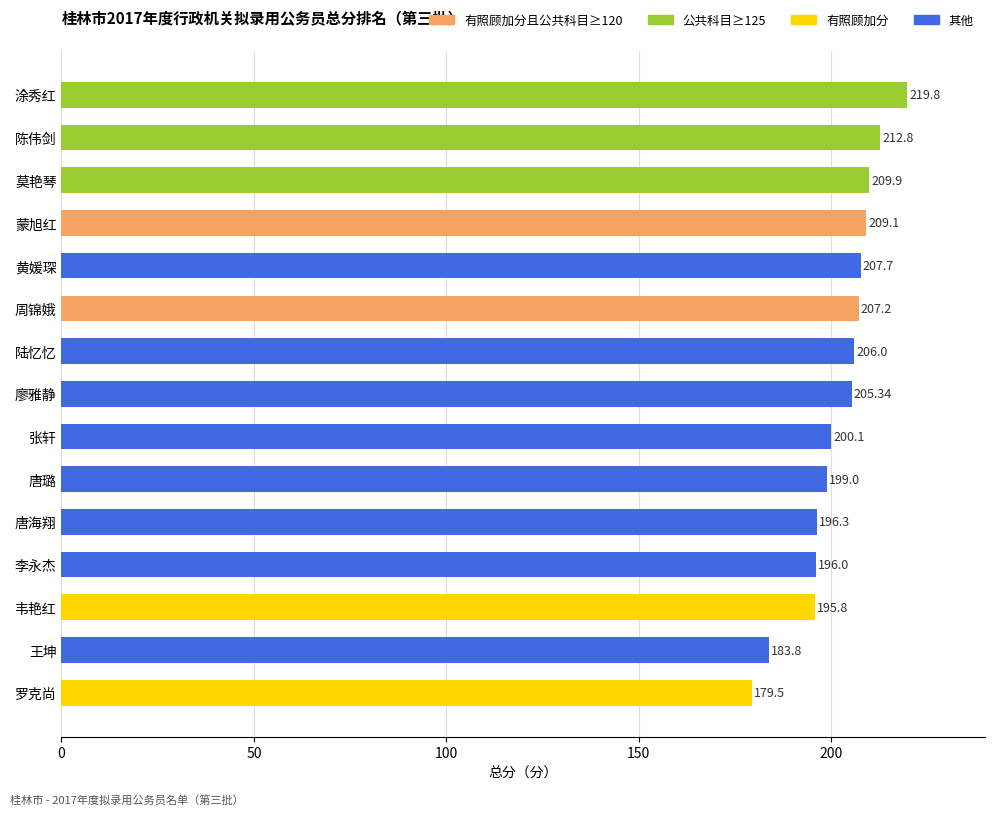

How many bars are there in total?

15